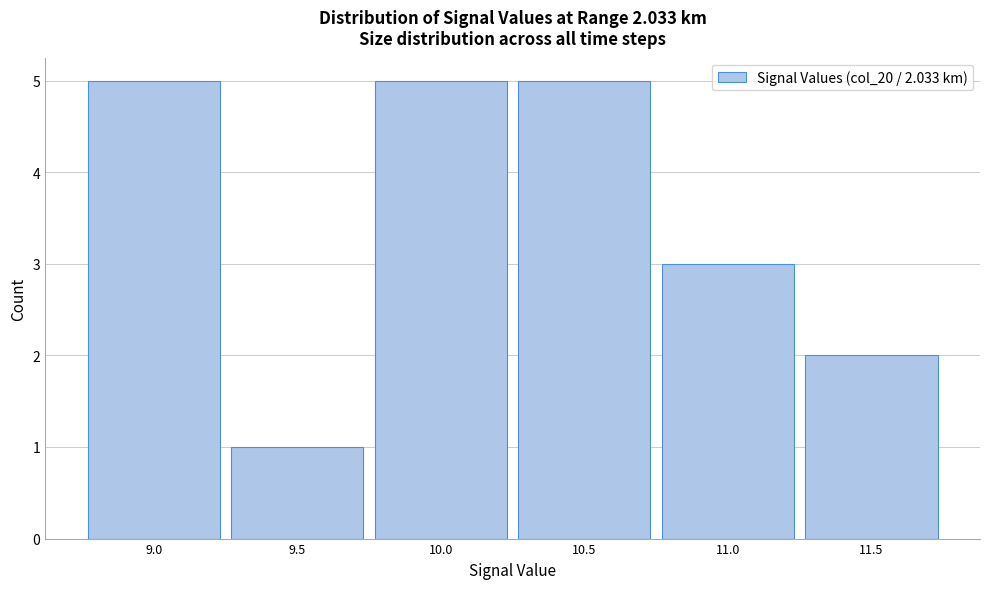

How tall is the bar that spans 11.25 to 11.75 on the x-axis? The values are not printed on the chart, so give them approximately, as read against the axis.

2